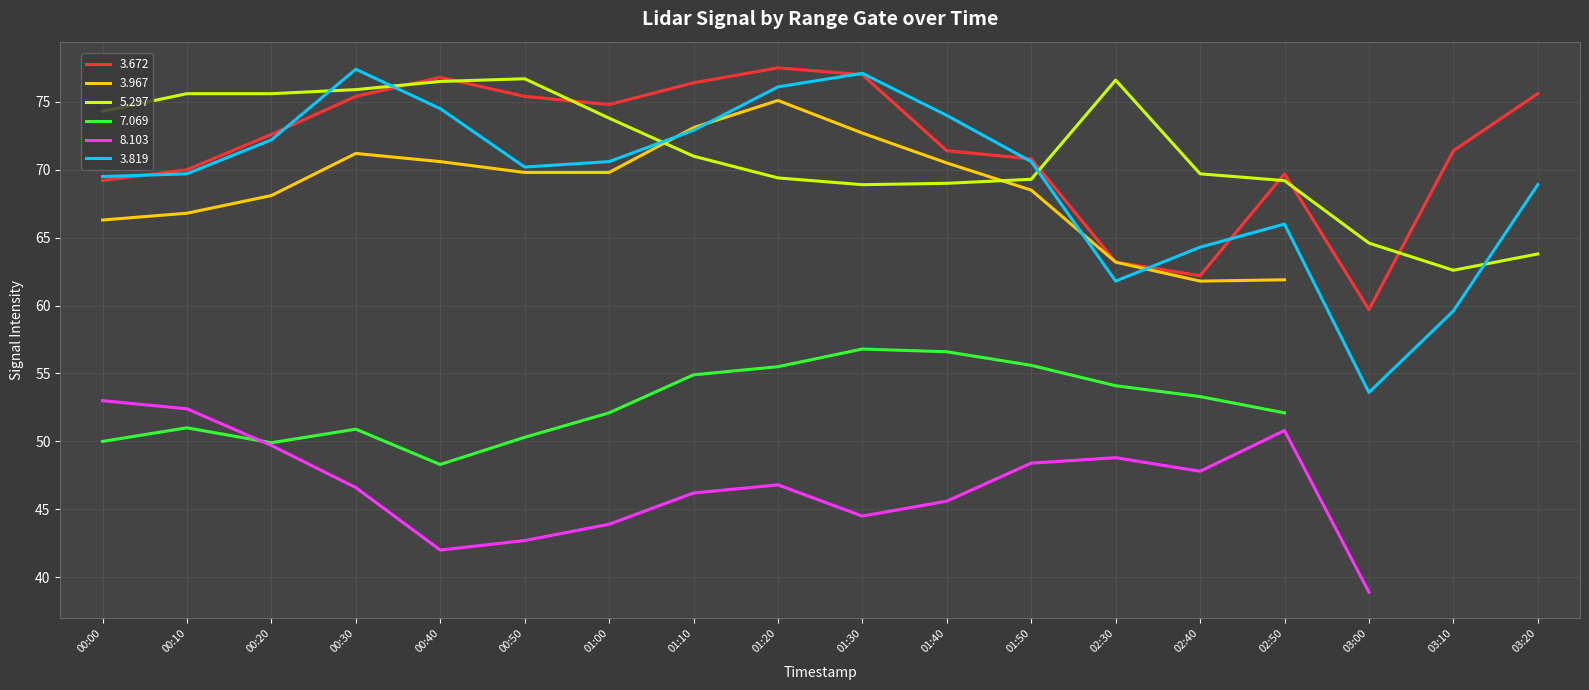

How many categories are shown in the chart?

18